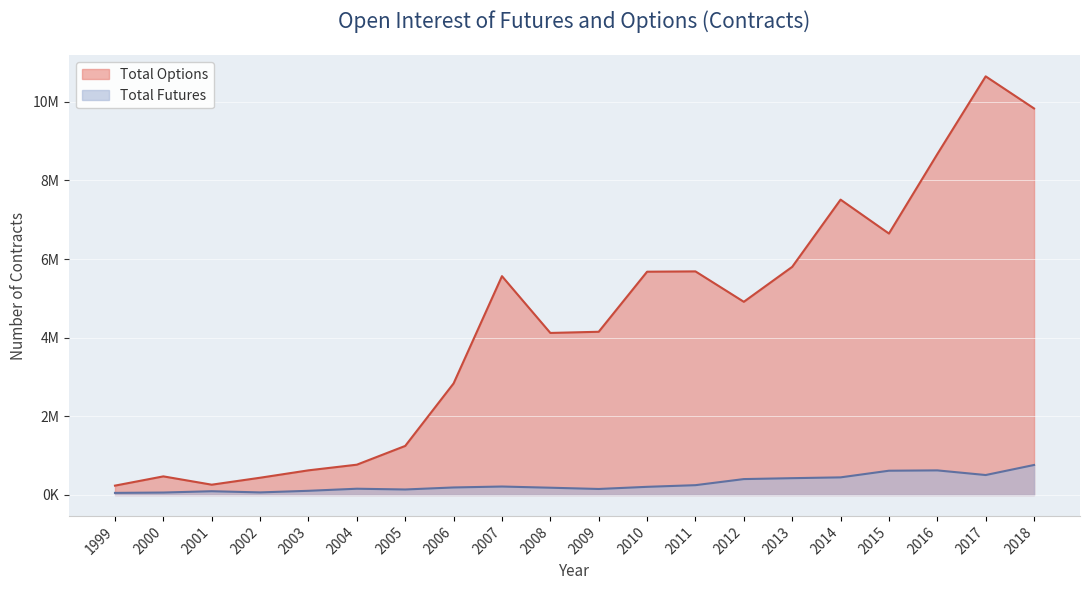

What is the lowest value of the Total Options series?

237624